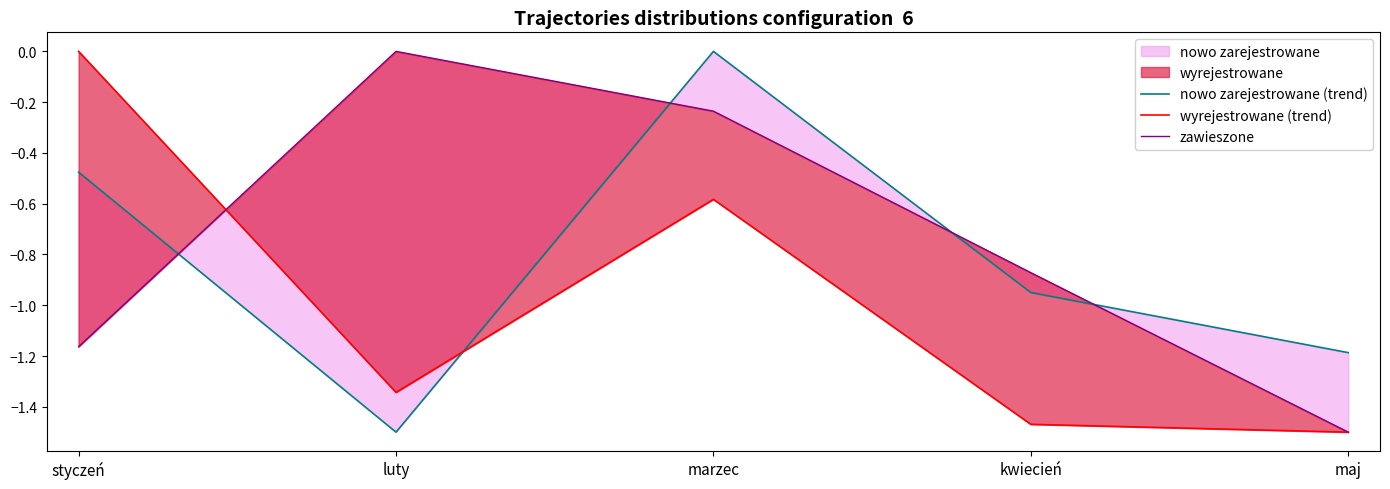

What is the total value across all series at marzec?

-0.8